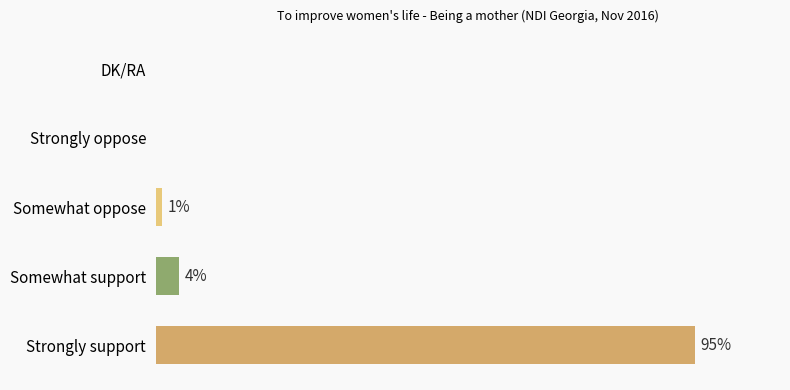

Where is the data nearest to the value 47?

Somewhat support